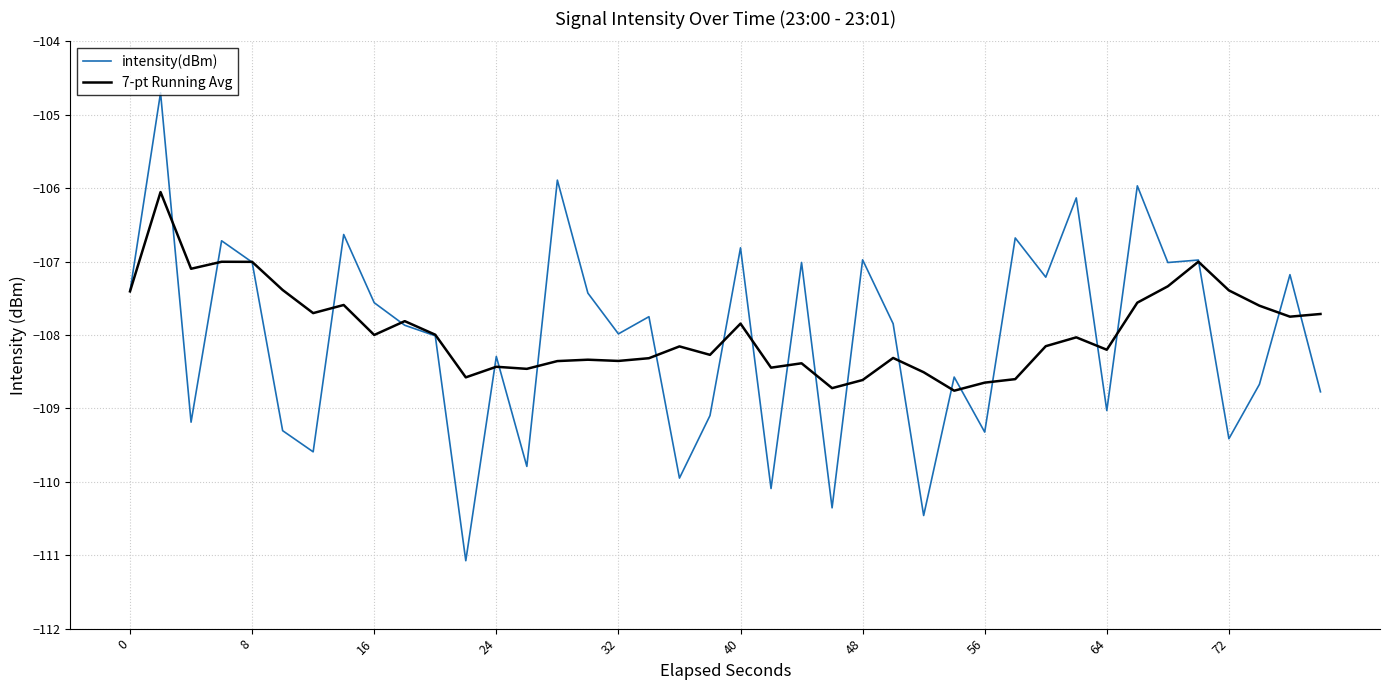

Which series has the largest total across all categories?

7-pt Running Avg